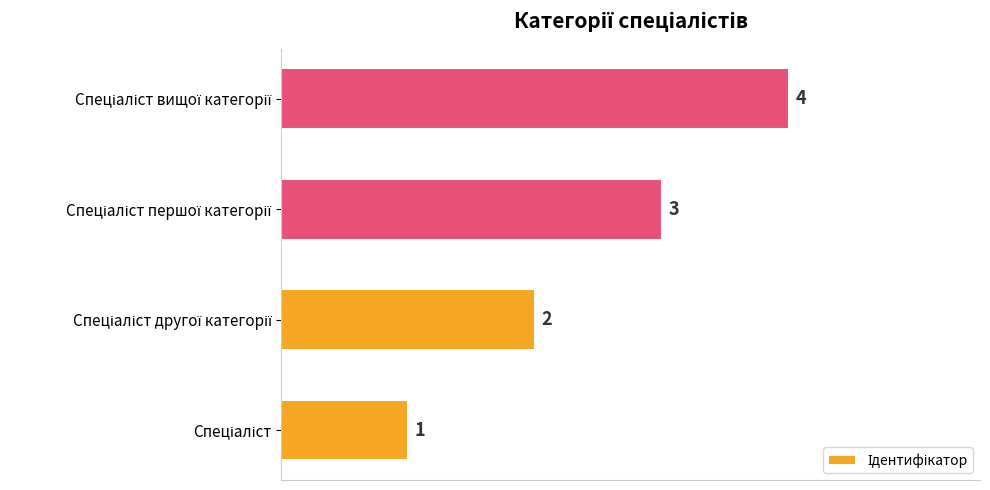

What is the maximum value shown in the chart?

4